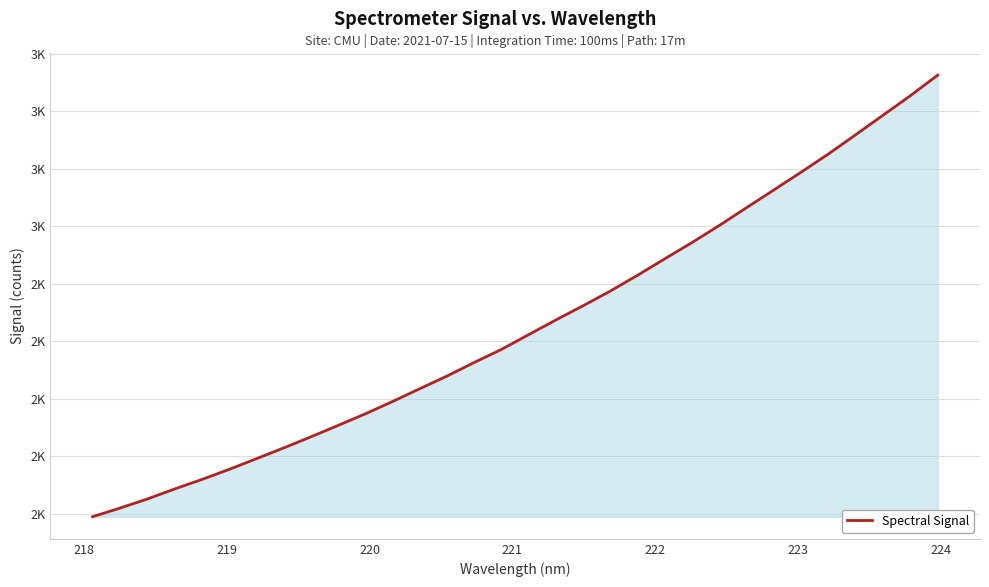

Does the chart display data point markers on the line(s)?

No